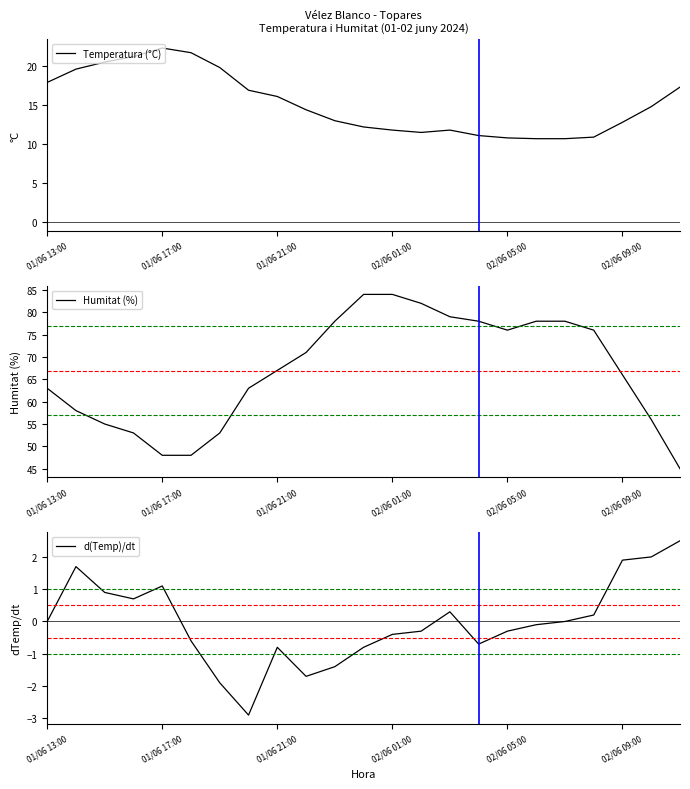

What is the maximum value for Temperatura (°C)?

22.3